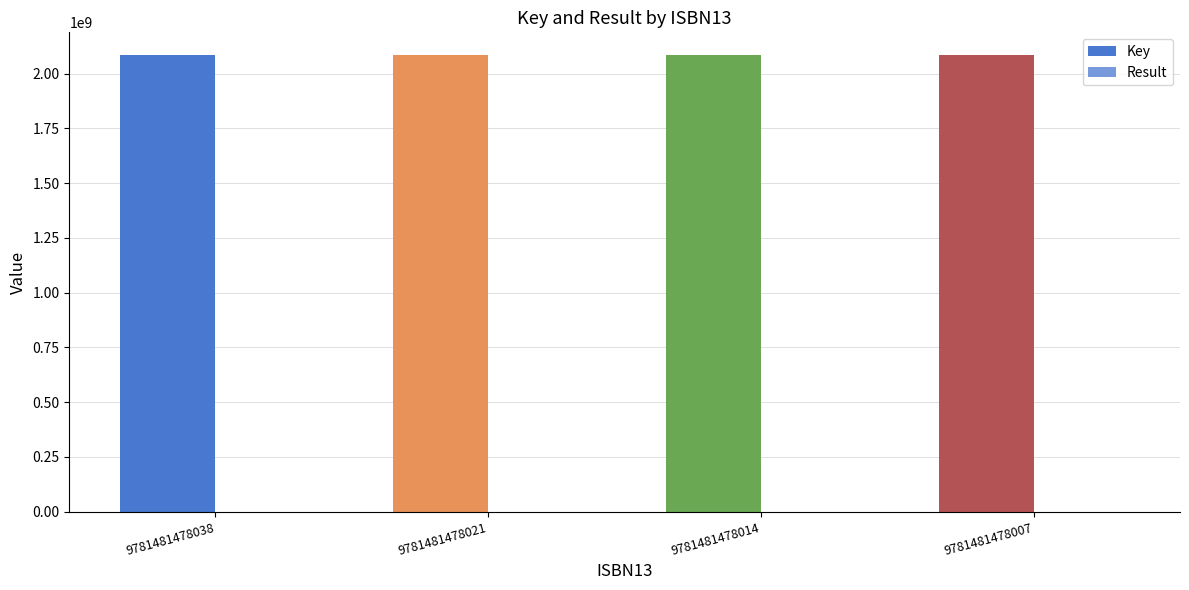

Reading left to right, extract all data points from this chart.

Key: 2084774853	2084774853	2084772323	2084772323
Result: 1	1	2	2